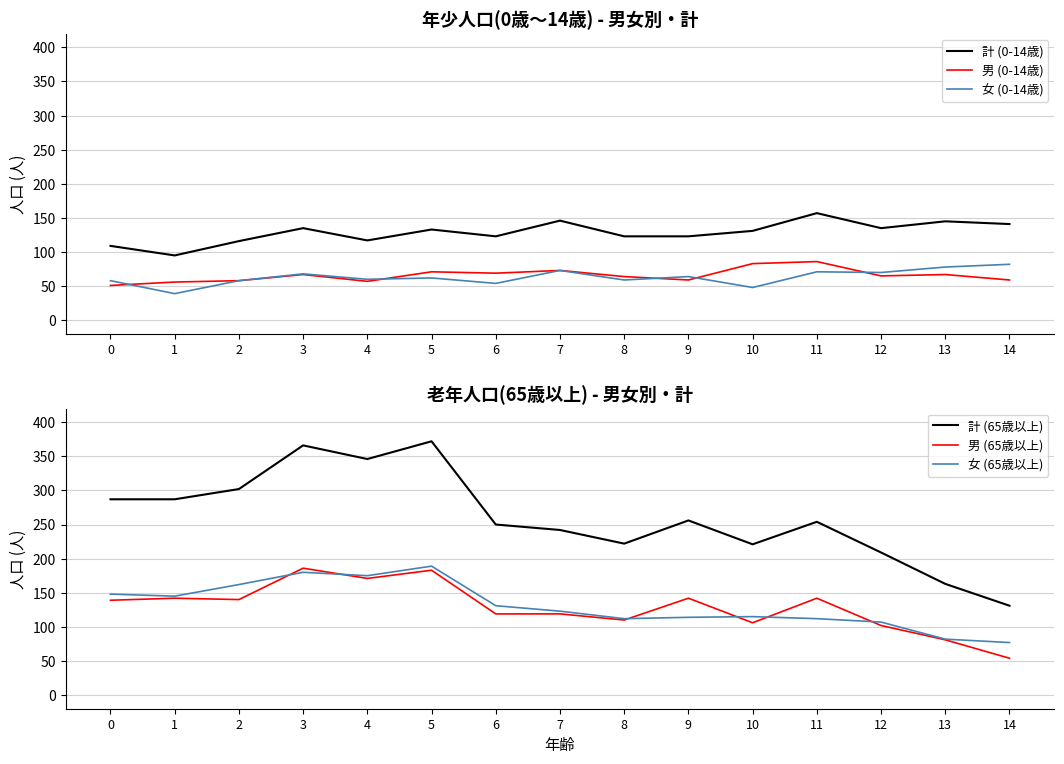

Where is the first local maximum for 計 (65歳以上)?

3